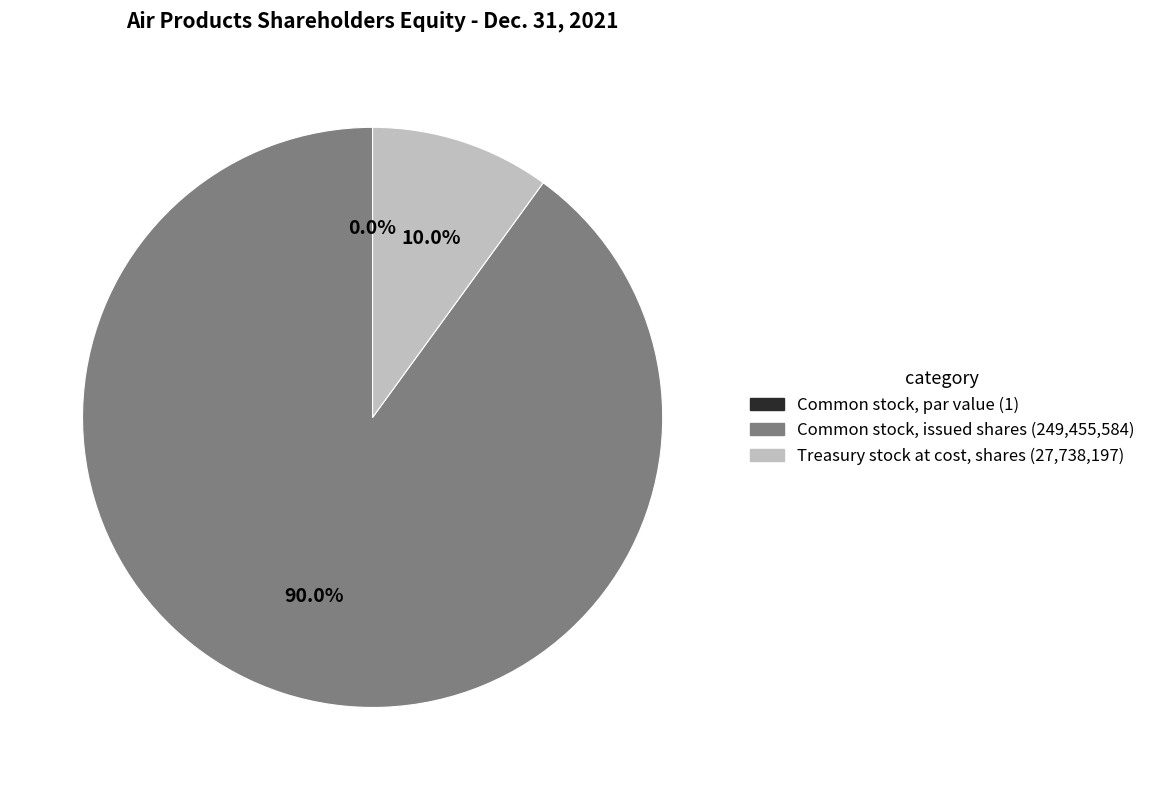

To the nearest percent, what is the average slice percentage?

33%